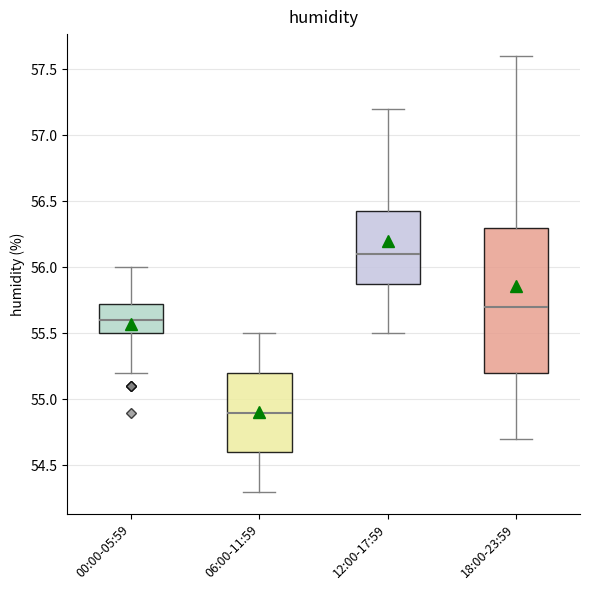

Reading left to right, transcribe this box plot: for each box, give where its median line is, the range the box spans, and where its two whiskers end, as read against the y-axis. The values are not printed on the chart, so give them approximately, as read against the axis.

00:00-05:59: median 55.60, box 55.50 to 55.75, whiskers 55.20 to 56.00
06:00-11:59: median 54.90, box 54.60 to 55.20, whiskers 54.30 to 55.50
12:00-17:59: median 56.10, box 55.90 to 56.45, whiskers 55.50 to 57.20
18:00-23:59: median 55.70, box 55.20 to 56.30, whiskers 54.70 to 57.60